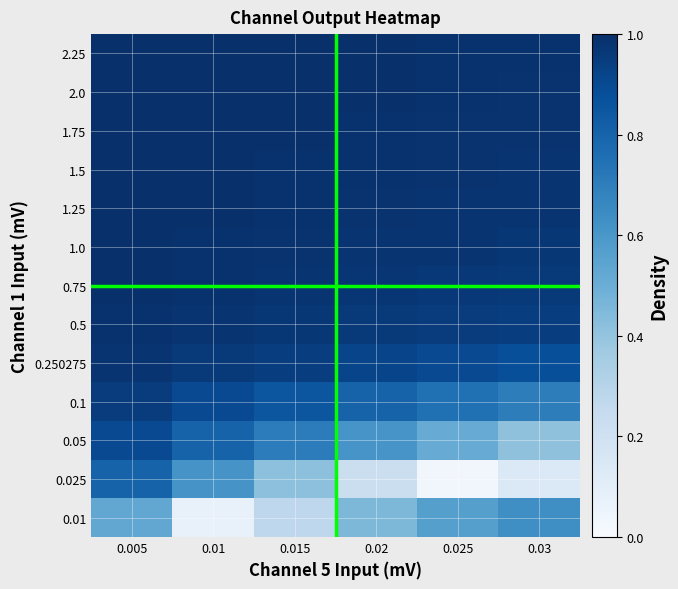

What is the difference between the highest and lowest values at 0.02?

0.8